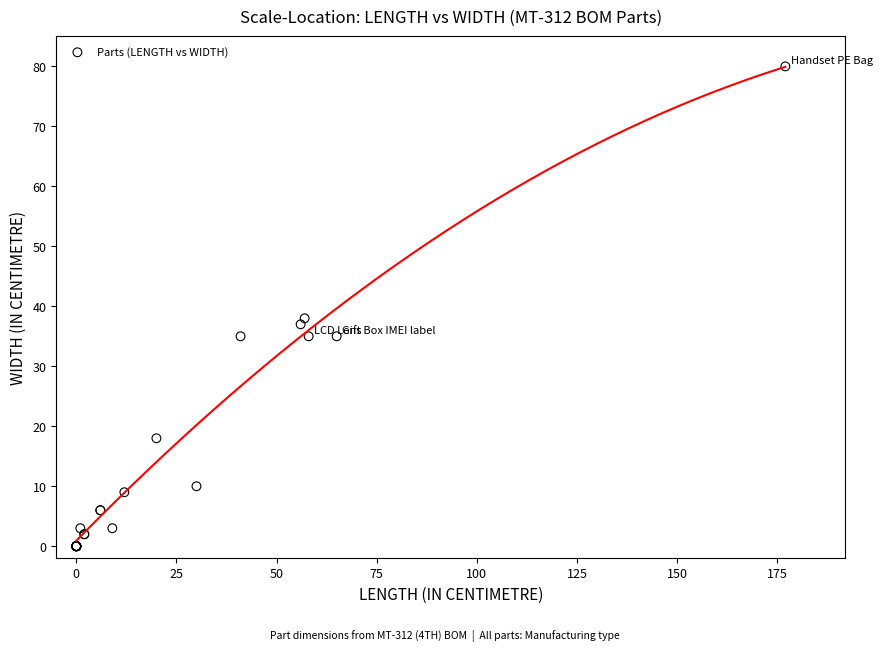

What Y value in the scatter plot is closest to 40?

38